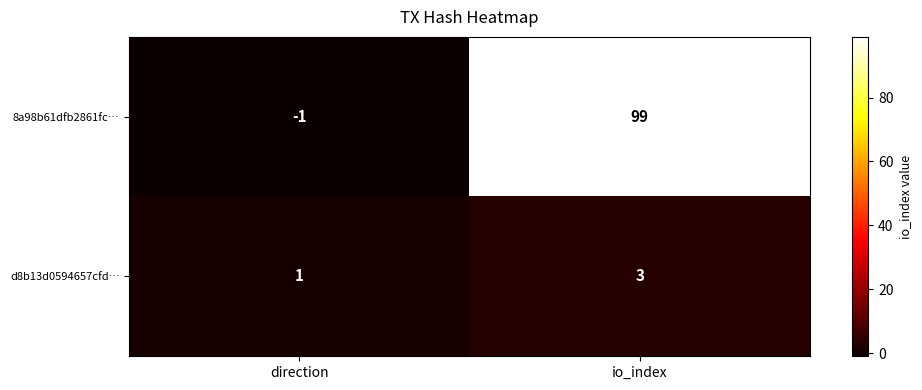

Between direction and io_index, which series saw the biggest shift?

8a98b61dfb2861fc…